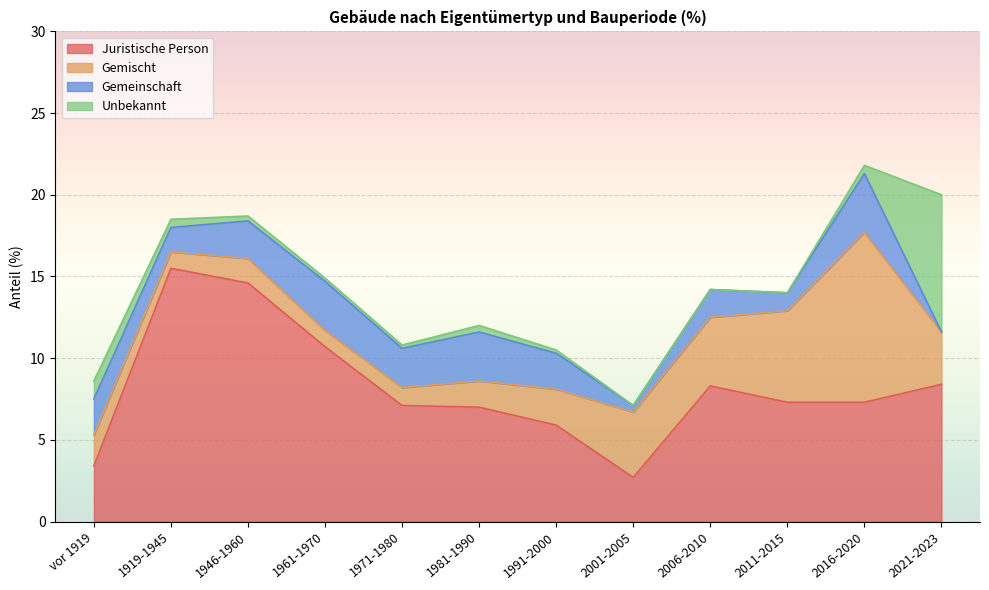

At 2021-2023, list the series in order from largest to smallest.

Juristische Person, Unbekannt, Gemischt, Gemeinschaft